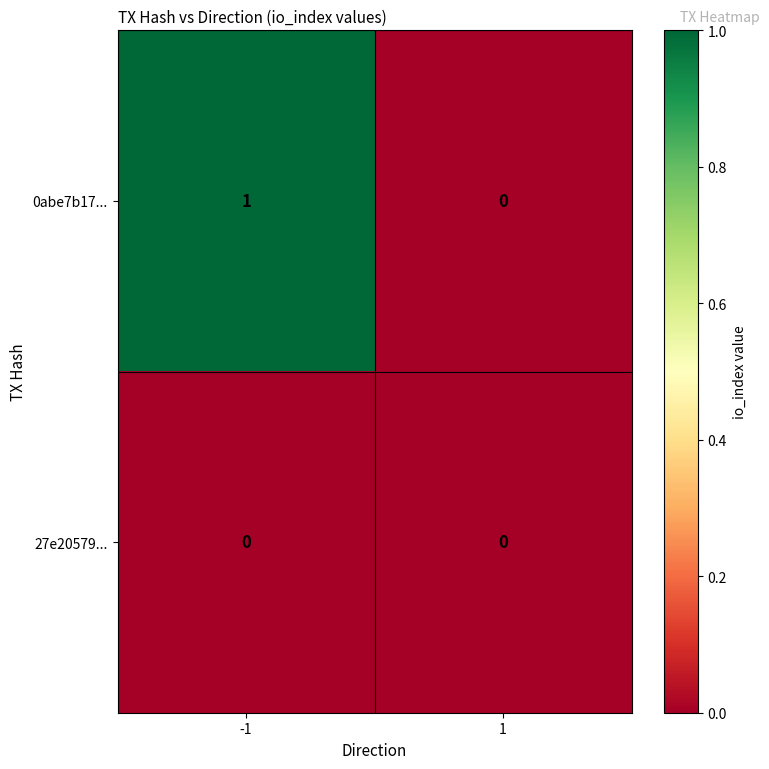

Is the value of 0abe7b17... at -1 greater than the value of 27e20579... at -1?

Yes